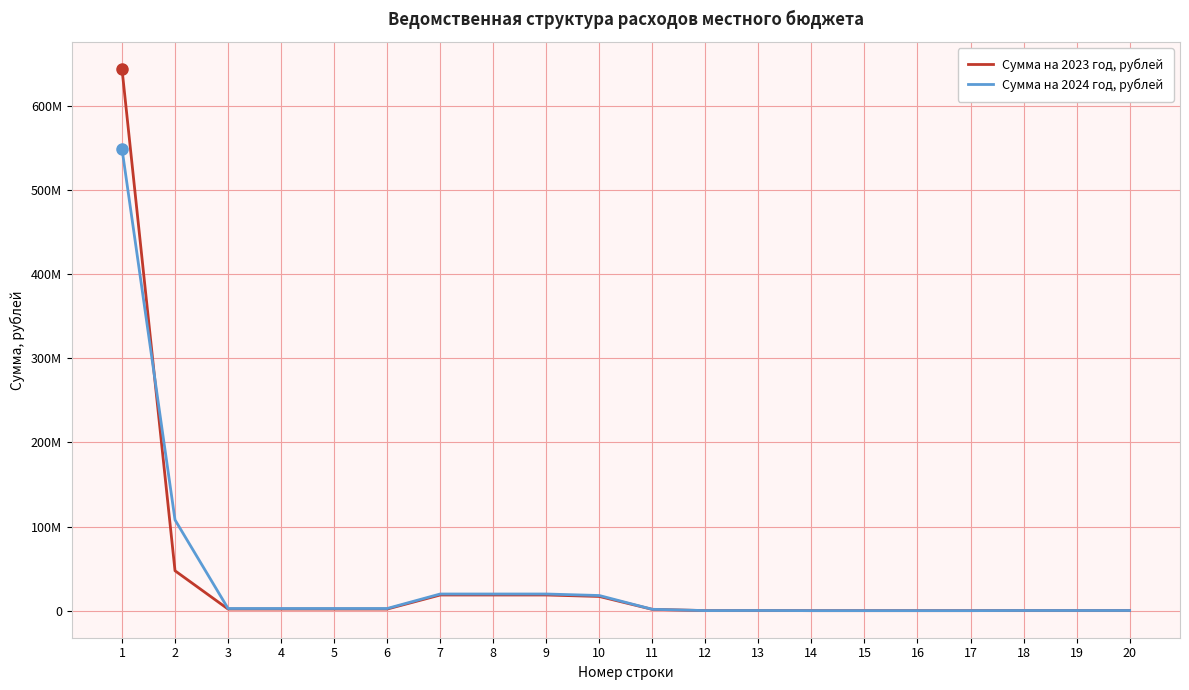

What is the value of the Сумма на 2023 год, рублей point at the 8th from the left?

18592812.0